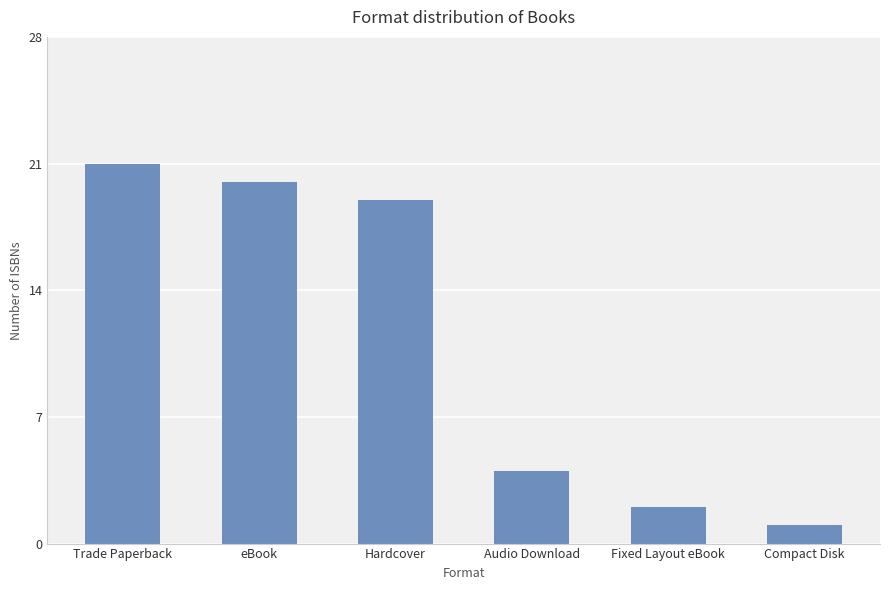

What is the ratio of the value at Hardcover to the value at Fixed Layout eBook?

9.5